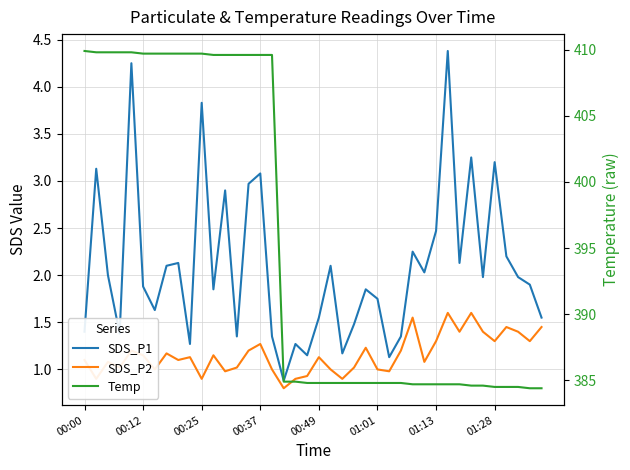

True or false: SDS_P2 and SDS_P1 cross at least once.

False